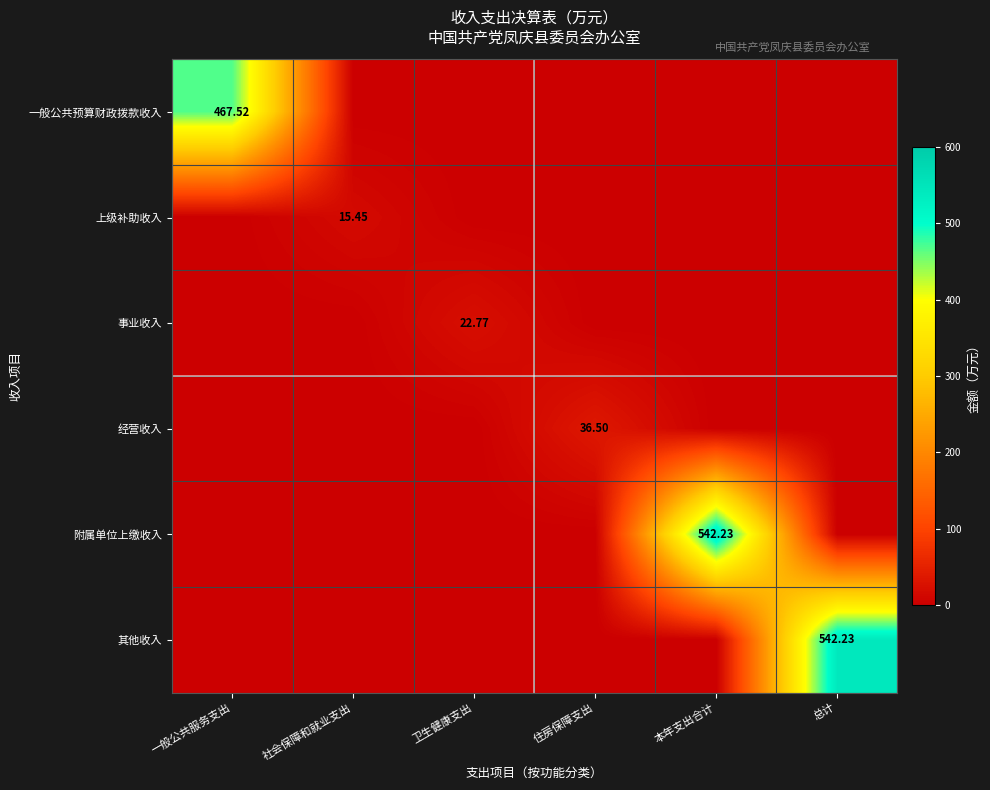

The value of 经营收入 at 卫生健康支出 is 23.1. True or false?

False